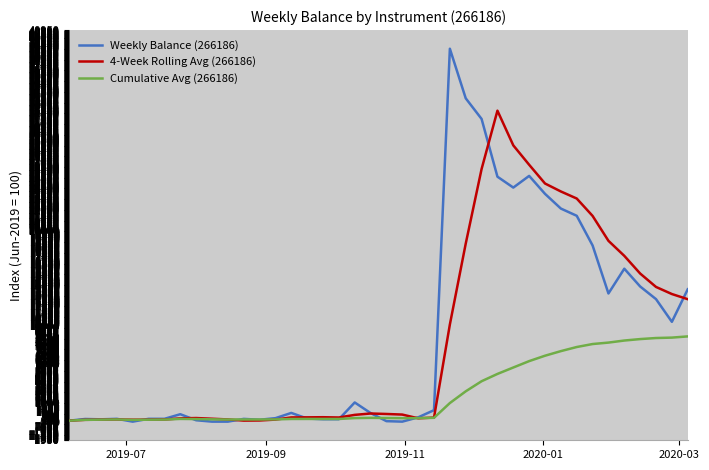

Does the chart display data point markers on the line(s)?

No